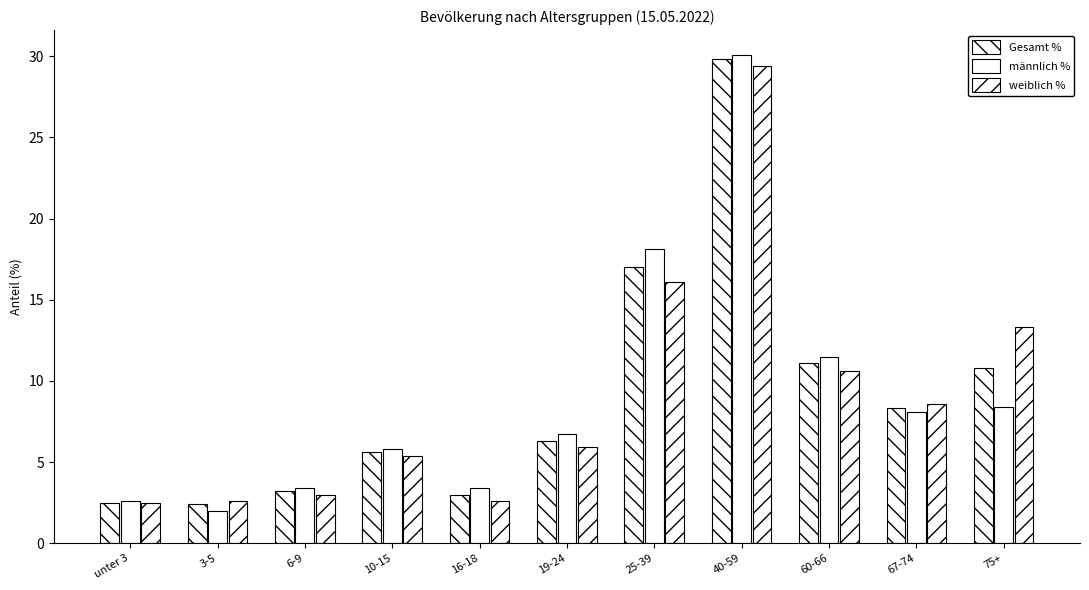

Which series changed the most between unter 3 and 16-18?

männlich %